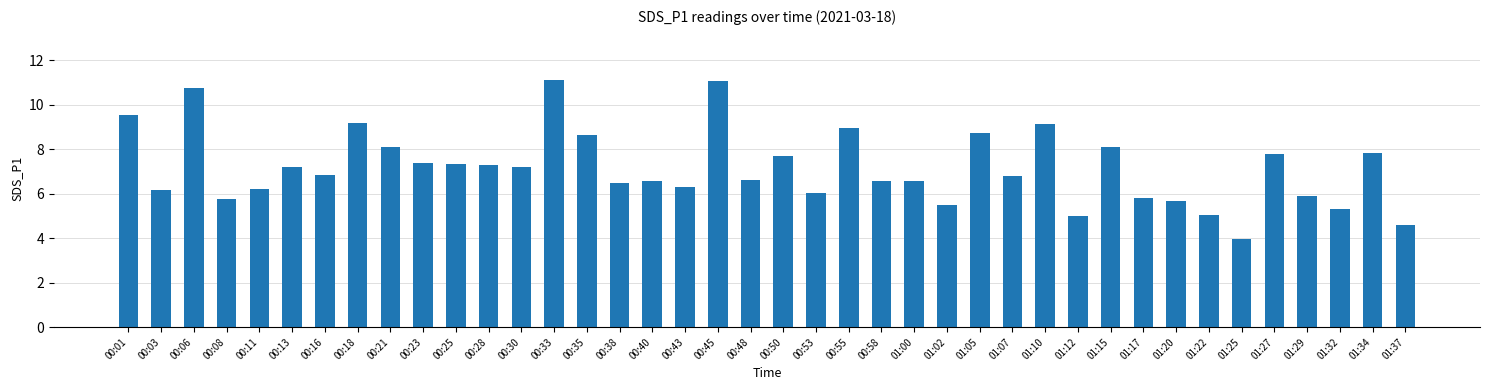

What value does the data have at 01:17?

5.8